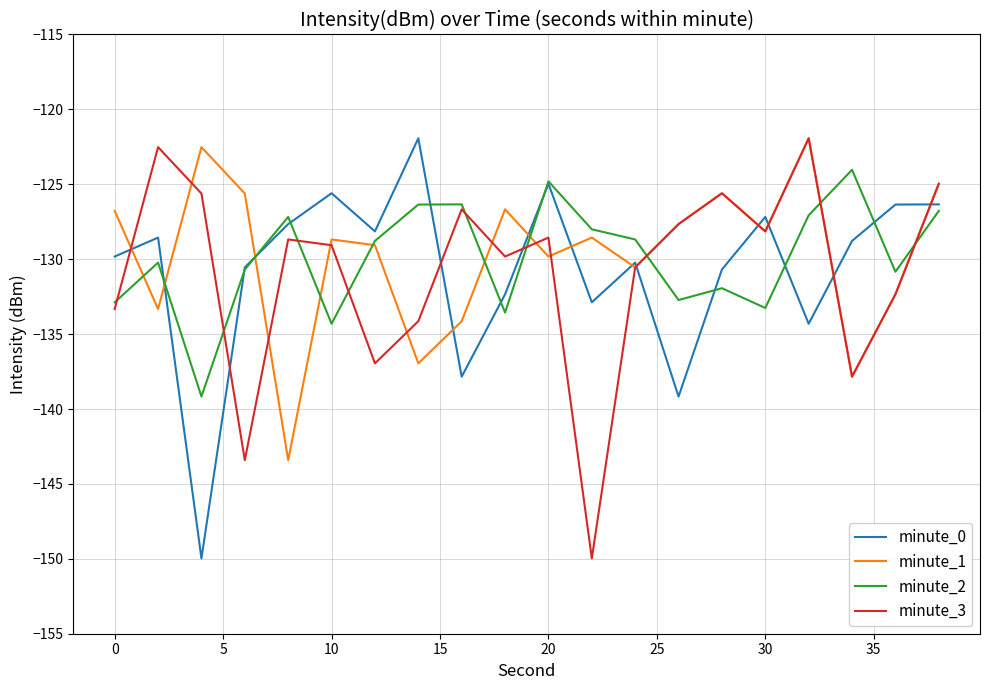

What is the greatest value displayed?

-121.9